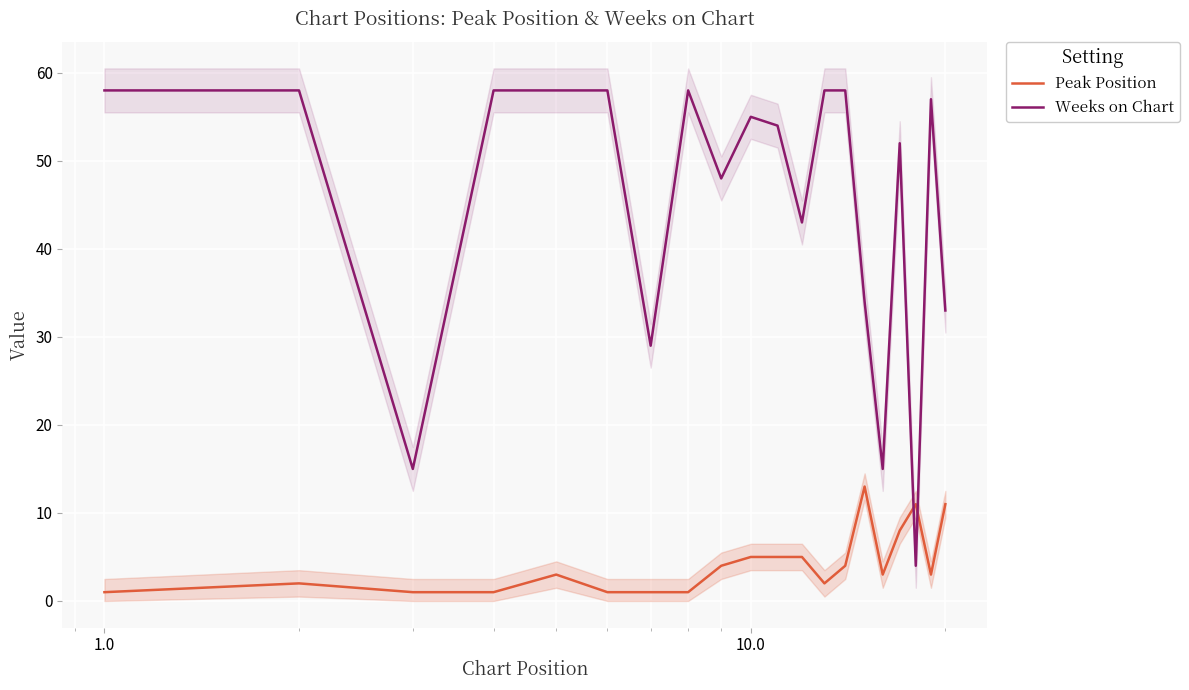

True or false: Weeks on Chart and Peak Position cross at least once.

True